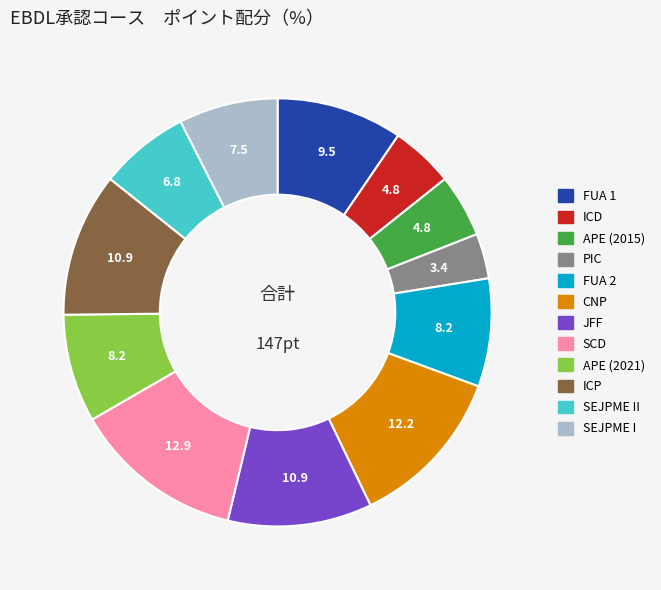

Does any single category account for the majority?

No